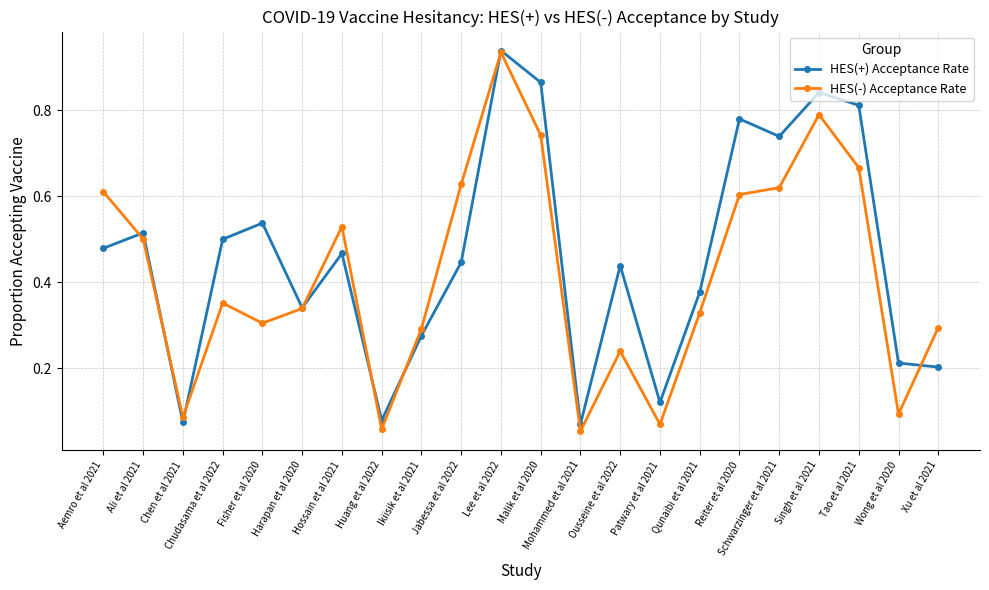

True or false: HES(+) Acceptance Rate has a value of 0.2 at Xu et al 2021.

True